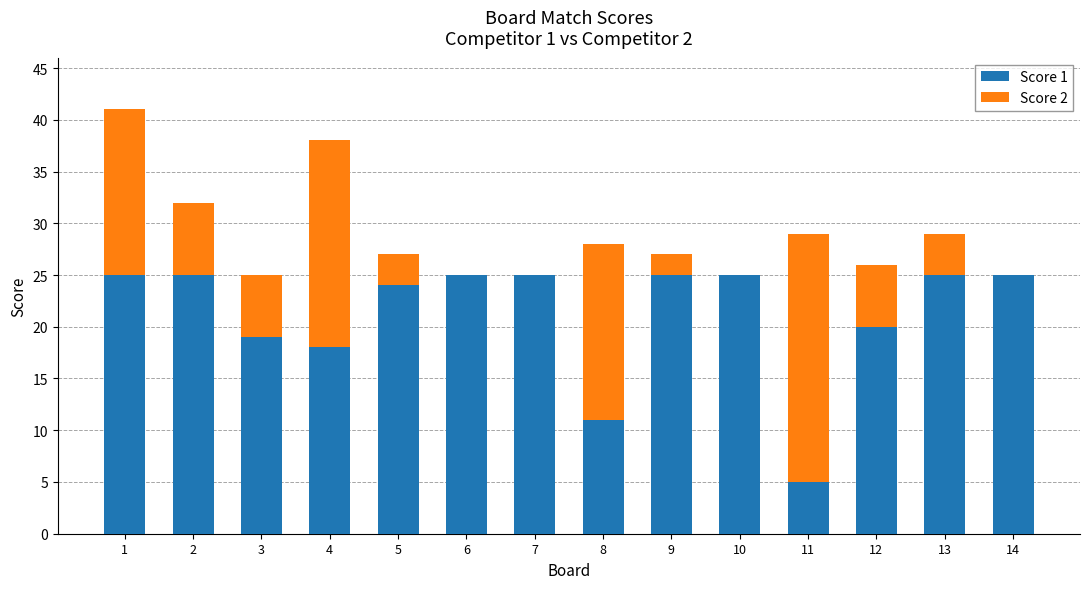

At which label is Score 1 closest to 15?

4